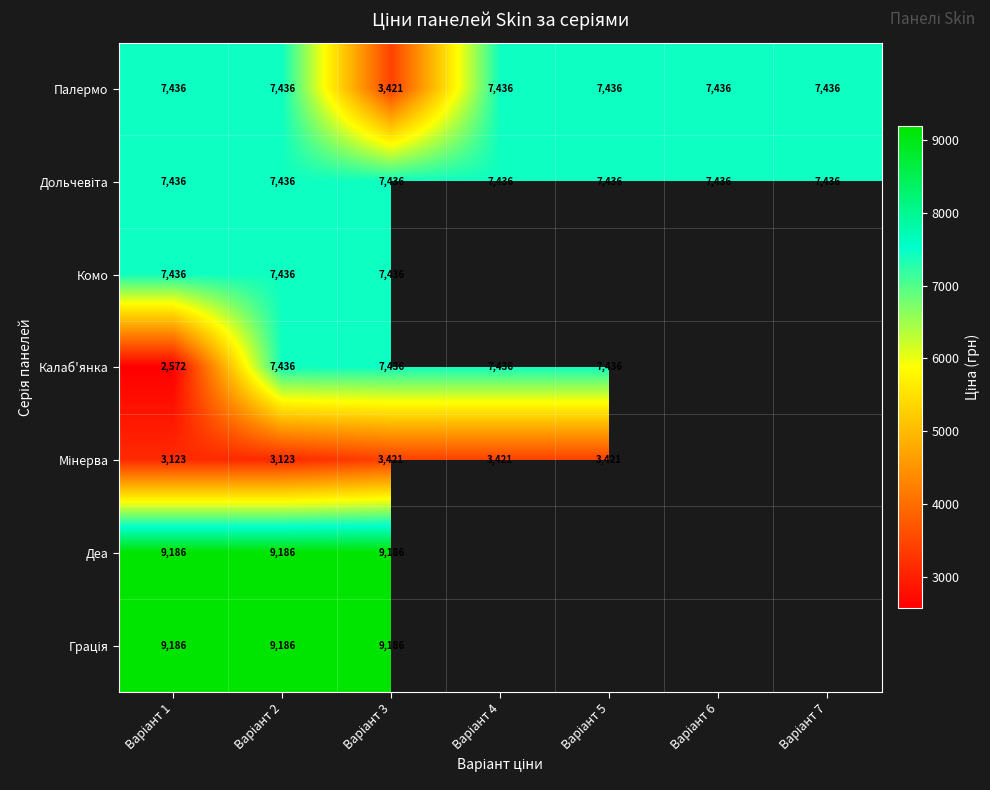

How many data points in Палермо are less than 7436?

1